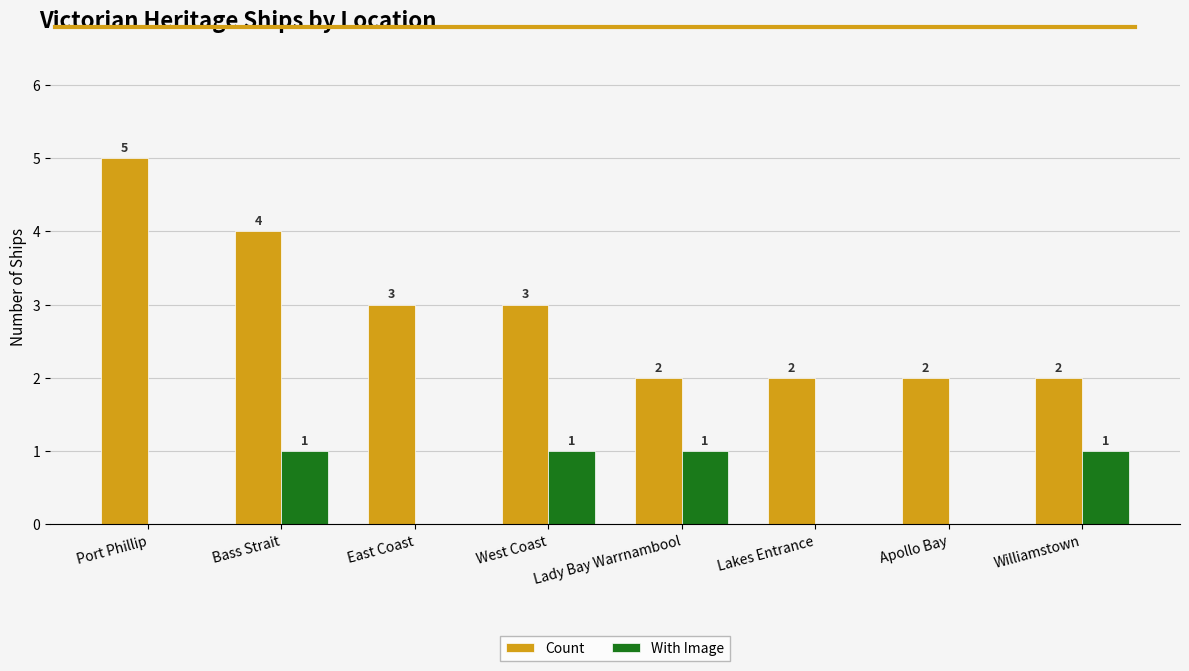

Count the With Image values in the range 0 to 1.

8